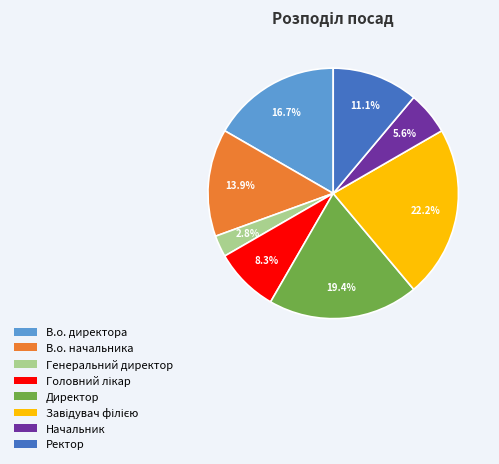

To the nearest percent, what portion does В.о. начальника represent?

14%